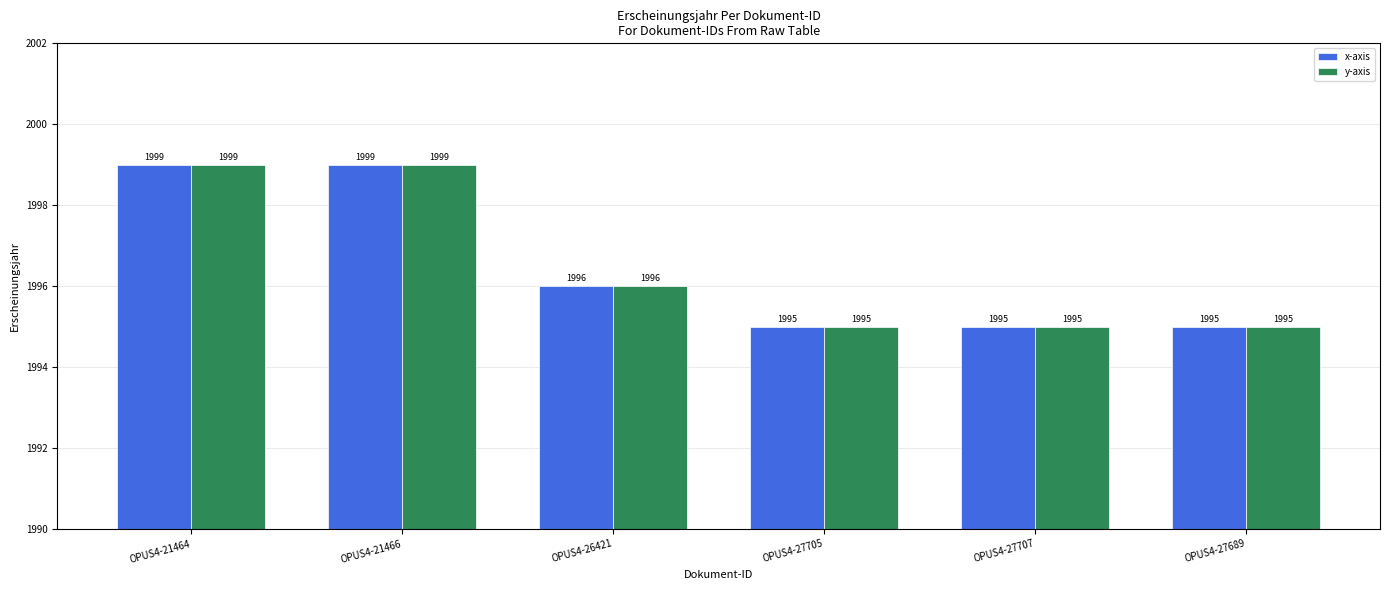

What is the sum of the y-axis values at OPUS4-21464 and OPUS4-27707?

3994